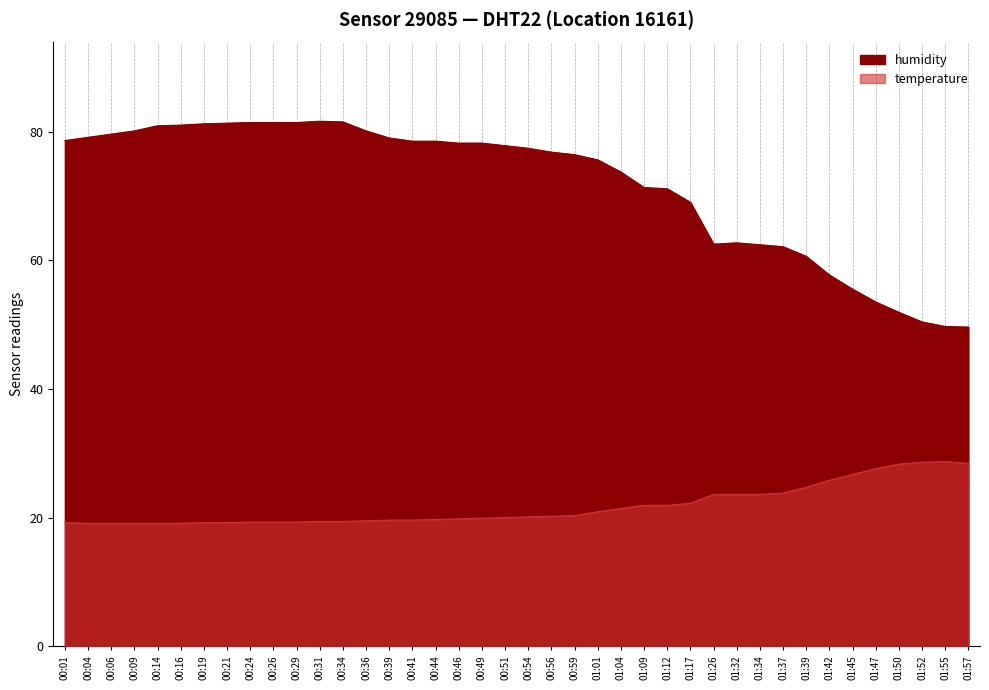

What position from the left is 01:04?

25